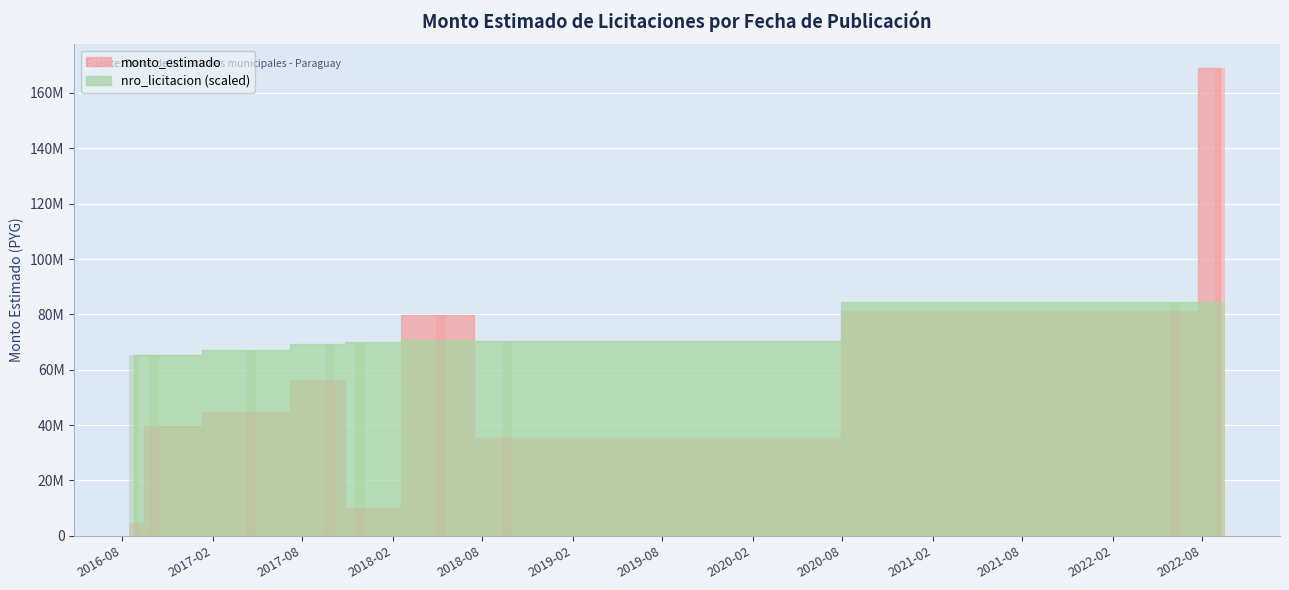

At which label does monto_estimado reach its peak?

2022-09-07